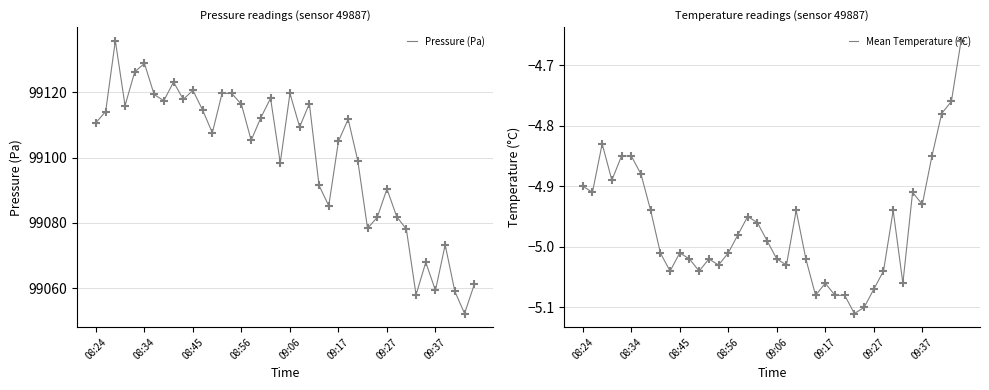

Which series reaches the minimum Y coordinate?

Mean Temperature (°C)